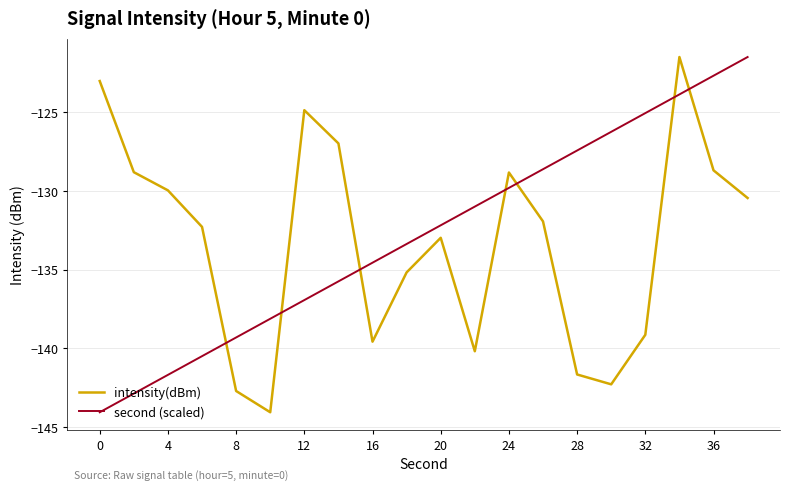

How many values in the intensity(dBm) series are below -131?

11